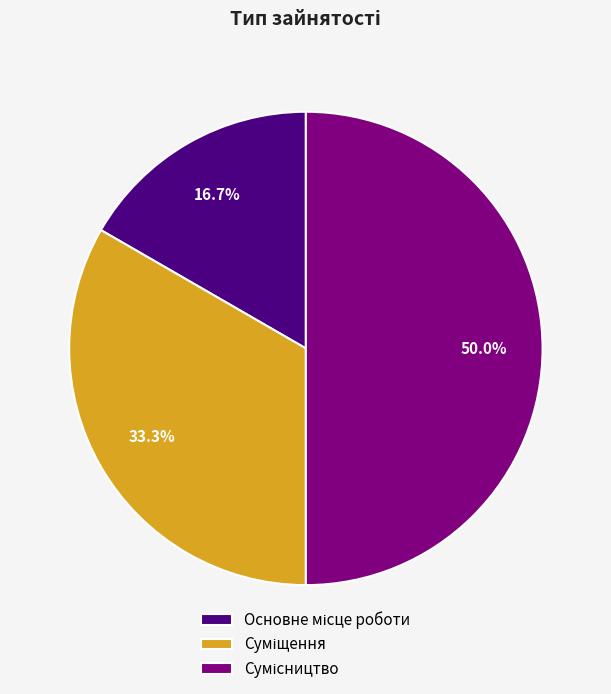

What is the largest slice in the pie chart?

Сумісництво